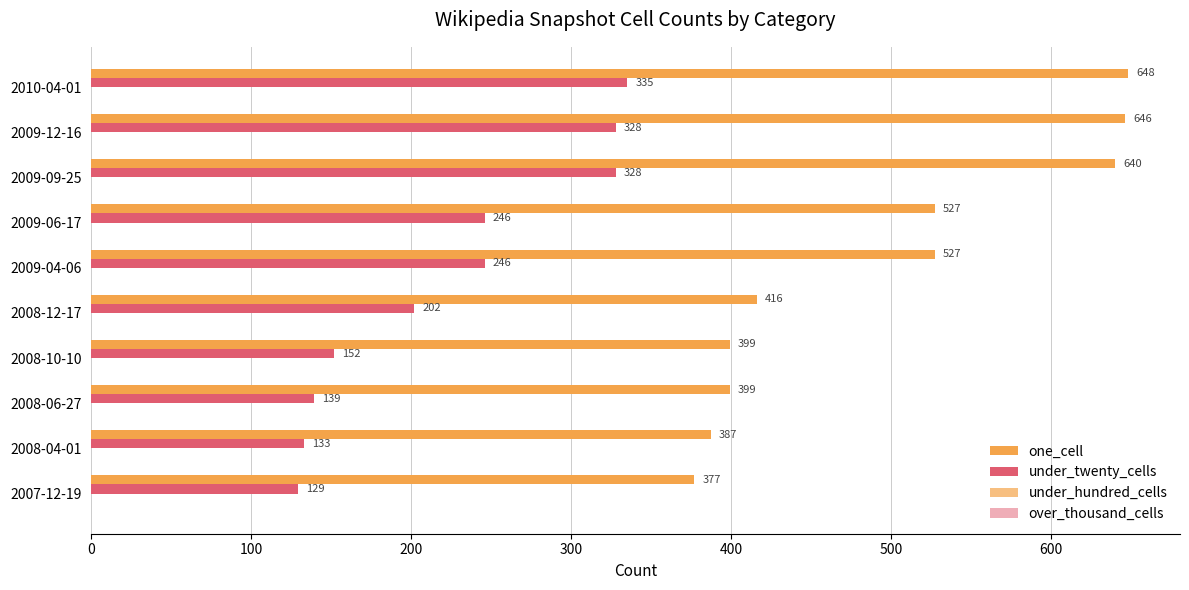

How many distinct data groups are displayed?

2